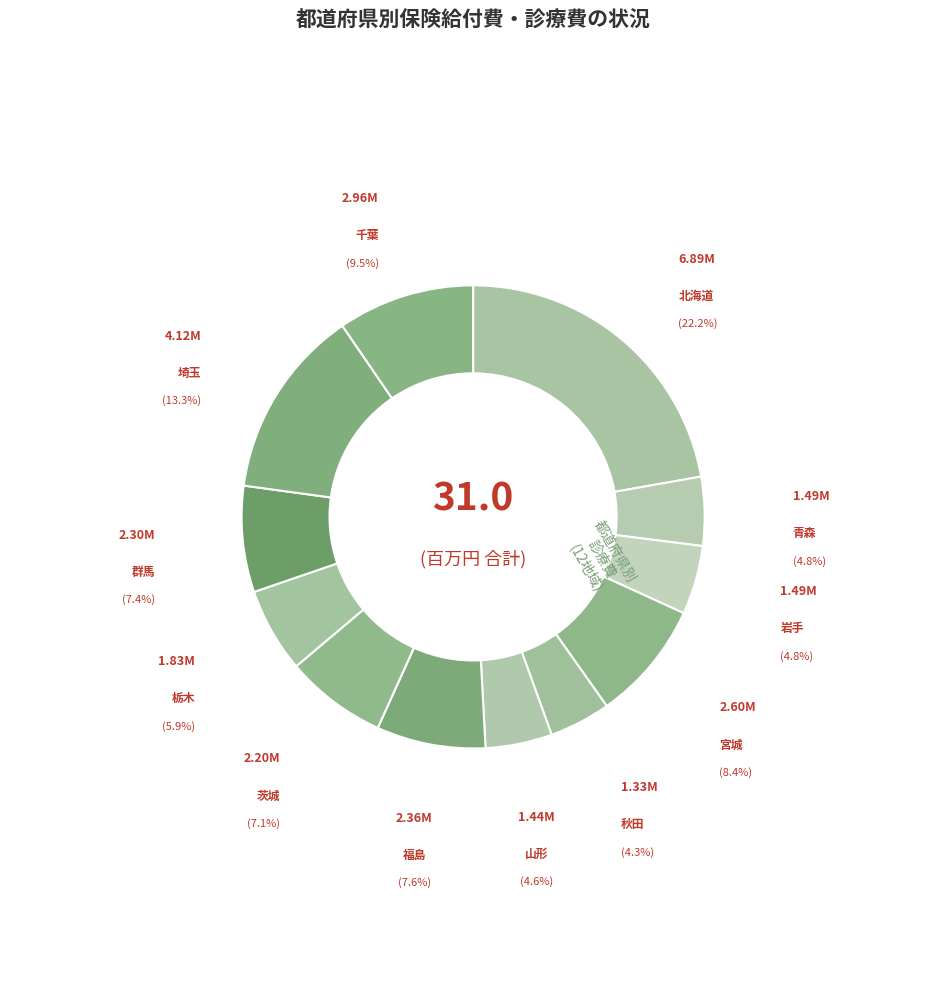

True or false: 青森 accounts for 19% of the total.

False